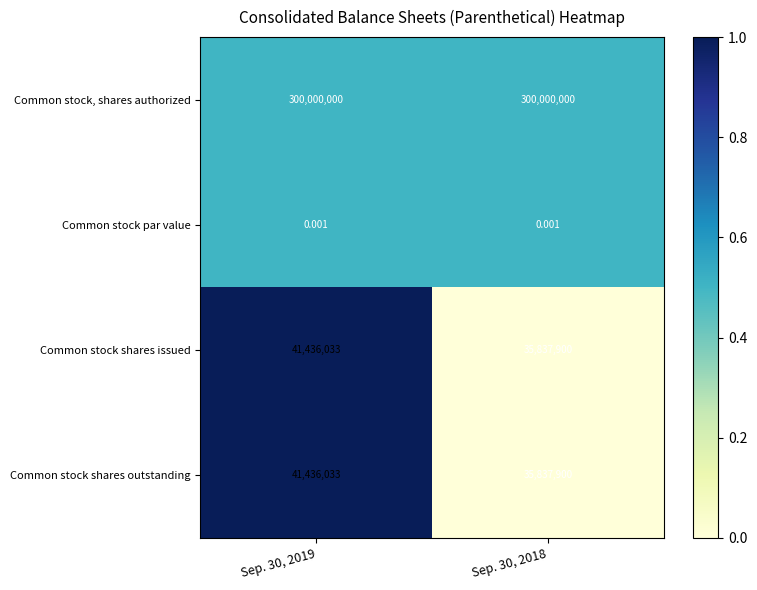

Which series has the largest total across all categories?

Common stock, shares authorized